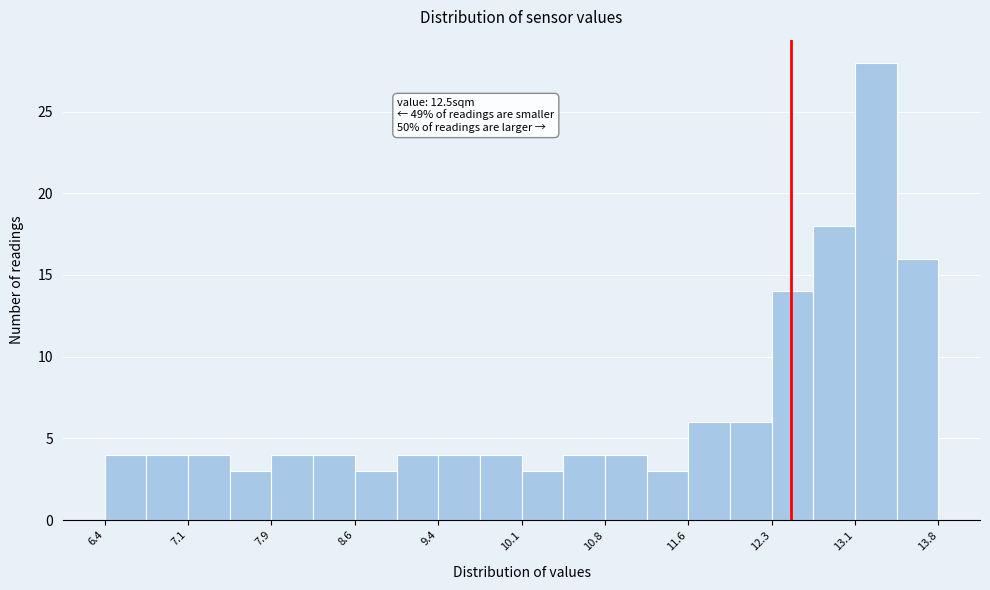

Around what value on the x-axis is the tallest bar? Give the approximate position of its centre, as read against the axis.

13.3